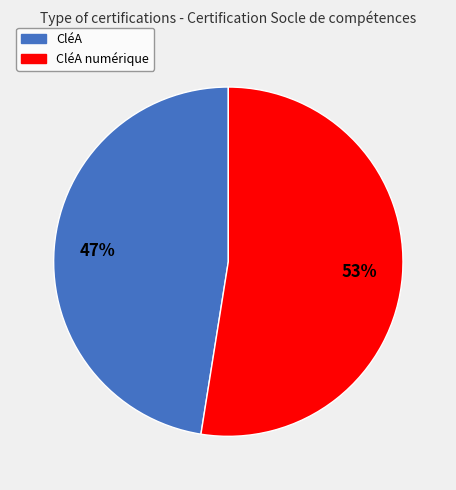

Which category accounts for the majority?

CléA numérique